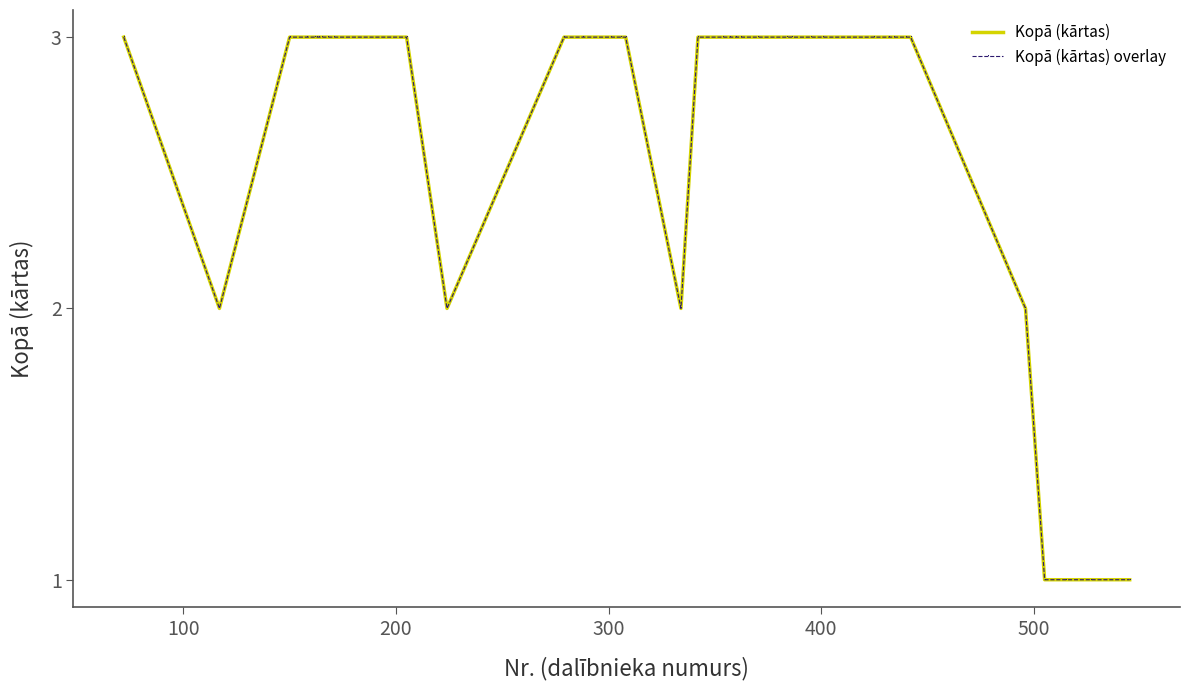

What is the maximum value shown in the chart?

3